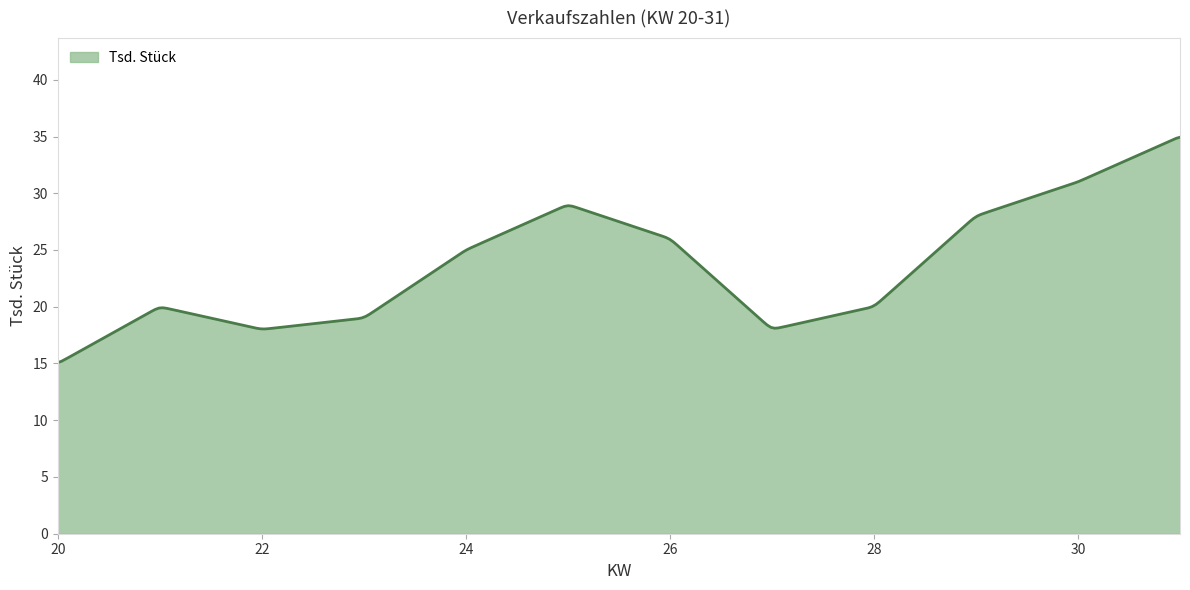

What is the difference between the maximum and minimum values?

19.9